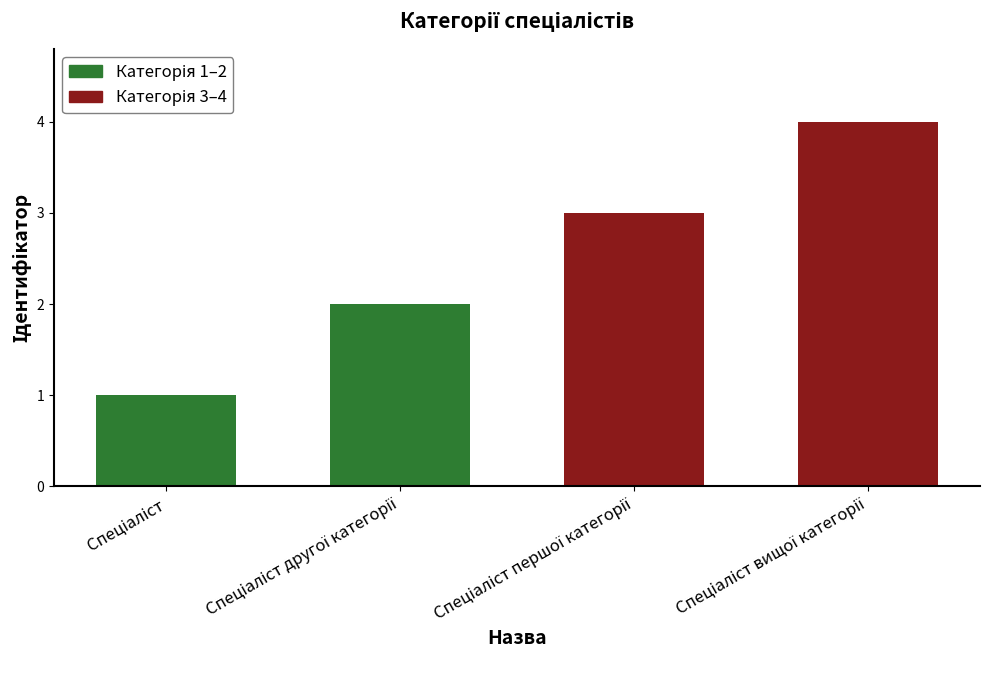

What is the maximum value shown in the chart?

4